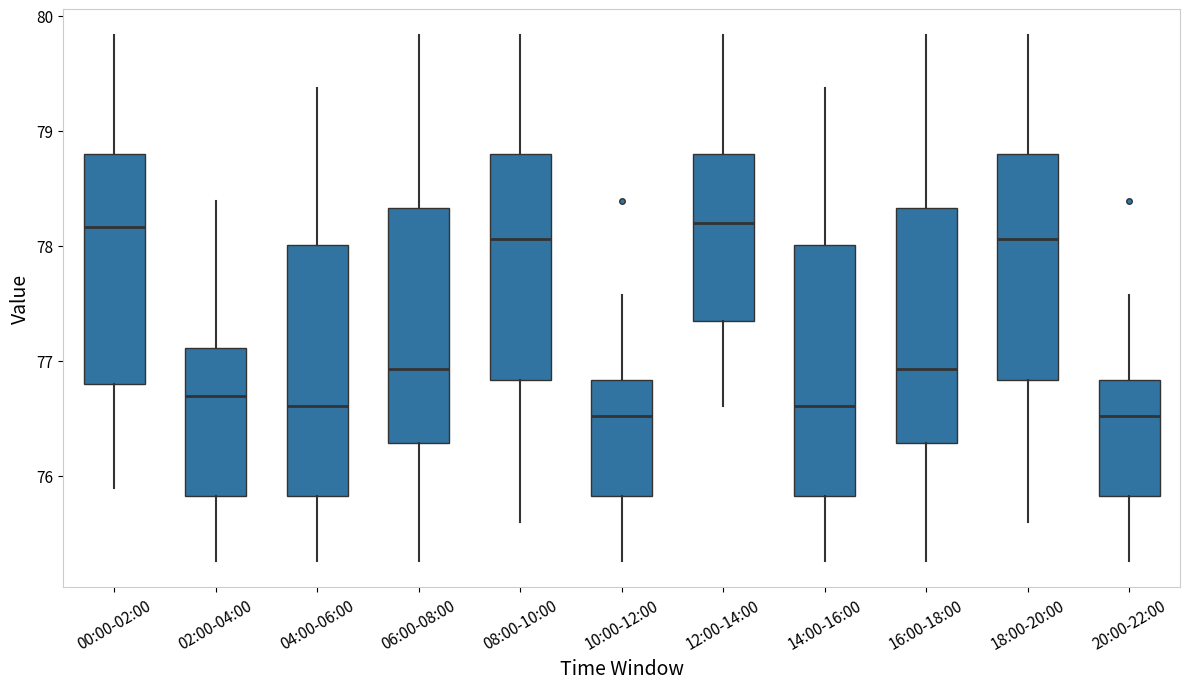

Where is the upper edge of the box for 18:00-20:00 on the y-axis? The values are not printed on the chart, so give them approximately, as read against the axis.

78.8